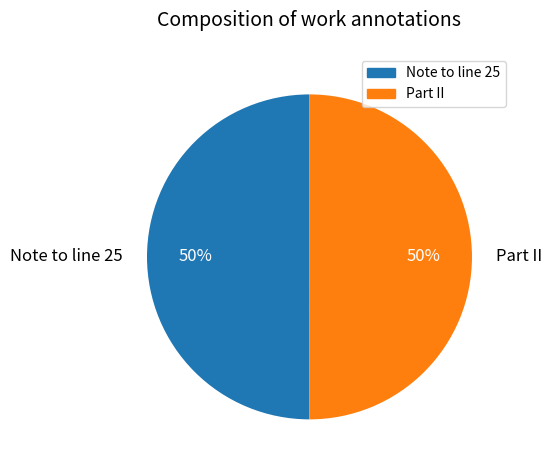

Combined, do Note to line 25 and Part II account for over 50%?

Yes